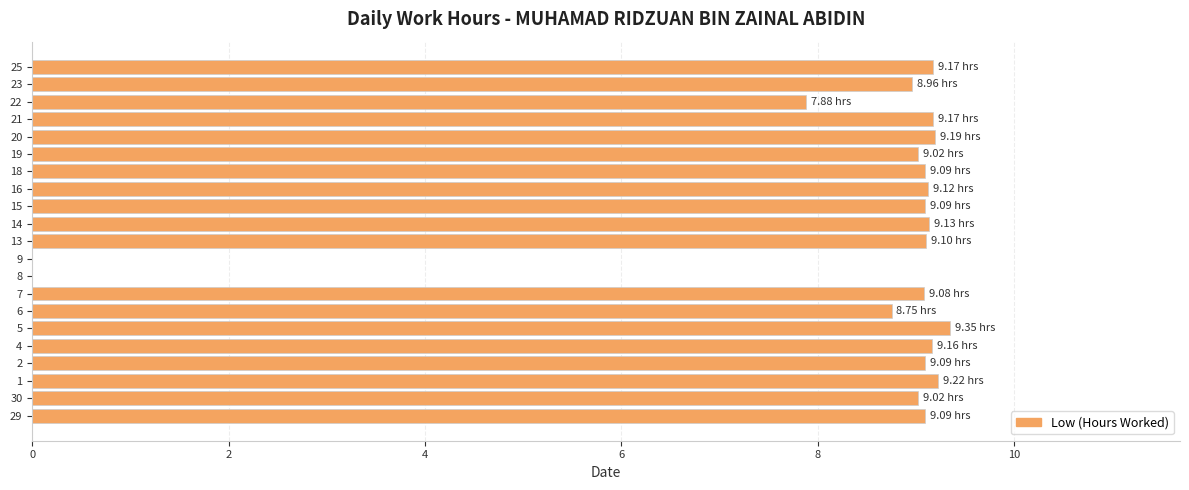

What is the sum of the values at 4 and 8?

9.2